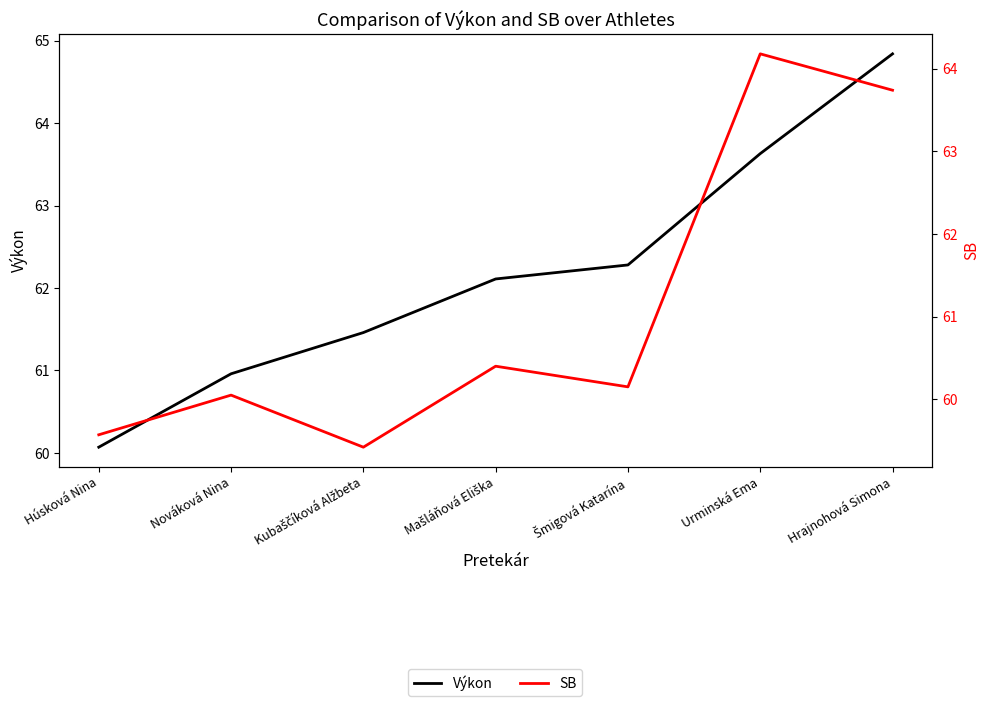

What position from the left is Húsková Nina?

1